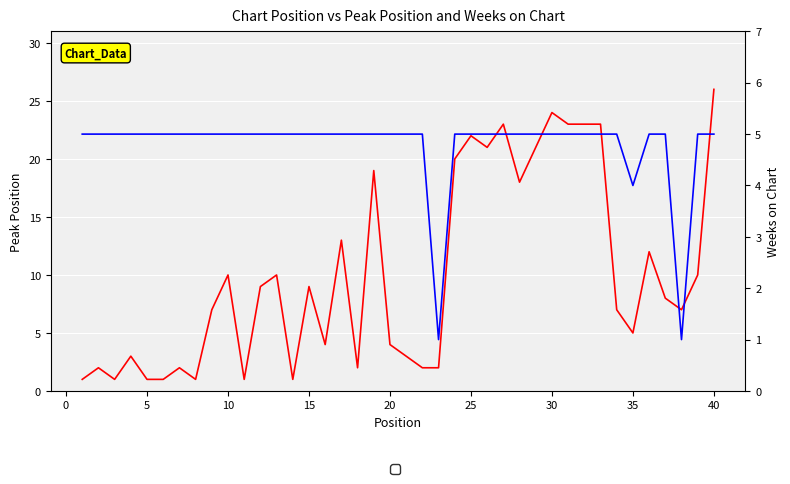

In Peak Position, how many points are lower than both neighbors (excluding endpoints)?

10